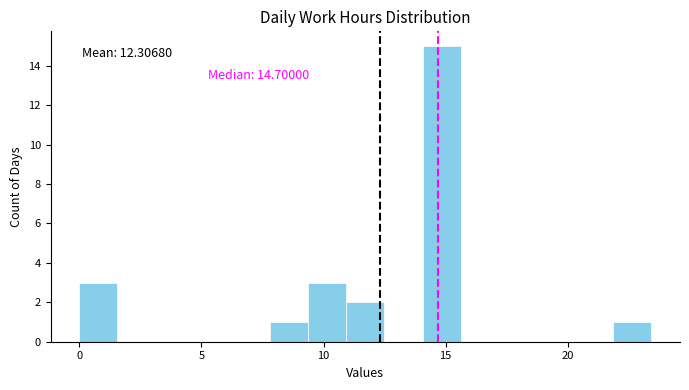

Read against the x-axis, roughly where is the centre of the tallest bar?

15.0